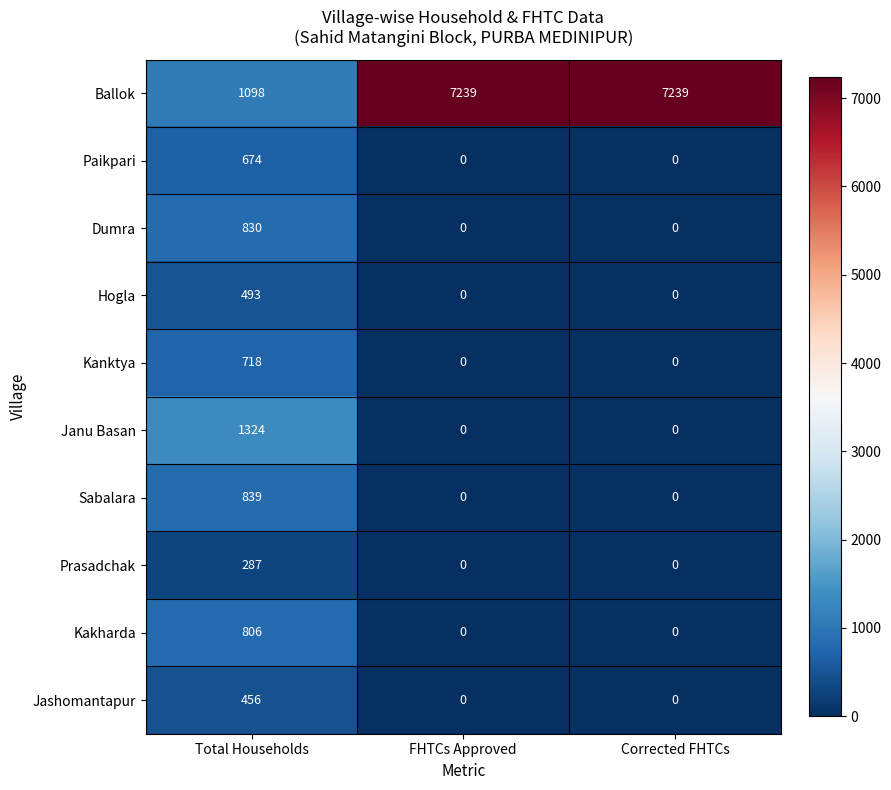

What is the difference between the highest and lowest values at Total Households?

1037